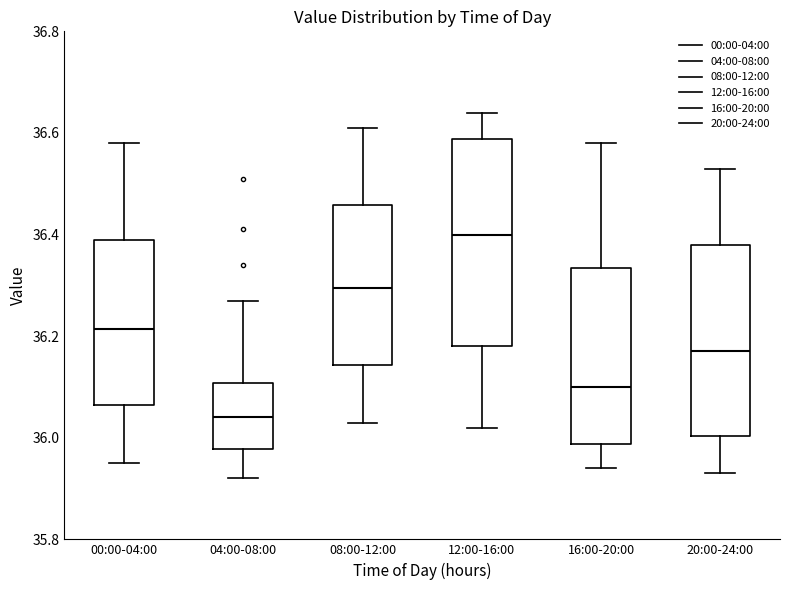

Reading left to right, transcribe this box plot: for each box, give where its median line is, the range the box spans, and where its two whiskers end, as read against the y-axis. The values are not printed on the chart, so give them approximately, as read against the axis.

00:00-04:00: median 36.22, box 36.06 to 36.40, whiskers 35.96 to 36.58
04:00-08:00: median 36.04, box 35.98 to 36.10, whiskers 35.92 to 36.28
08:00-12:00: median 36.30, box 36.14 to 36.46, whiskers 36.04 to 36.62
12:00-16:00: median 36.40, box 36.18 to 36.58, whiskers 36.02 to 36.64
16:00-20:00: median 36.10, box 35.98 to 36.34, whiskers 35.94 to 36.58
20:00-24:00: median 36.18, box 36.00 to 36.38, whiskers 35.94 to 36.54